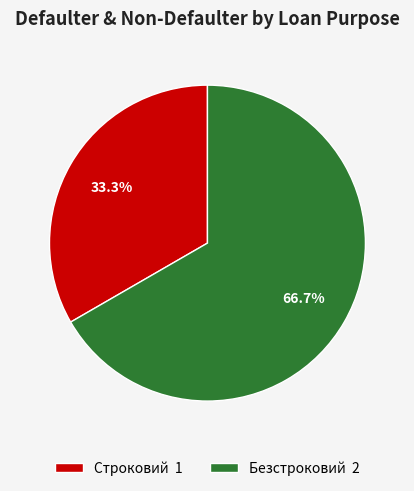

What is the ratio of the value at Безстроковий to the value at Строковий?

2.0